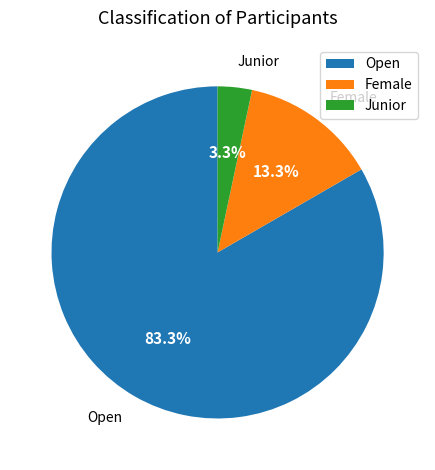

What is the largest slice in the pie chart?

Open